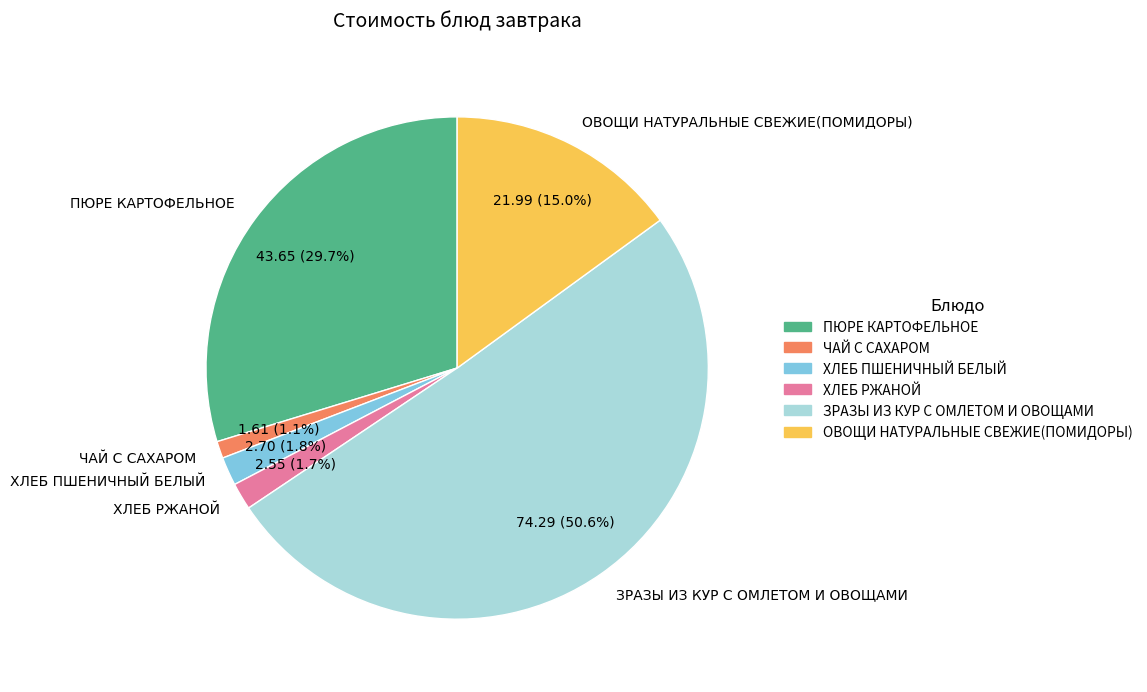

Combined, do ПЮРЕ КАРТОФЕЛЬНОЕ and ЧАЙ С САХАРОМ account for over 50%?

No